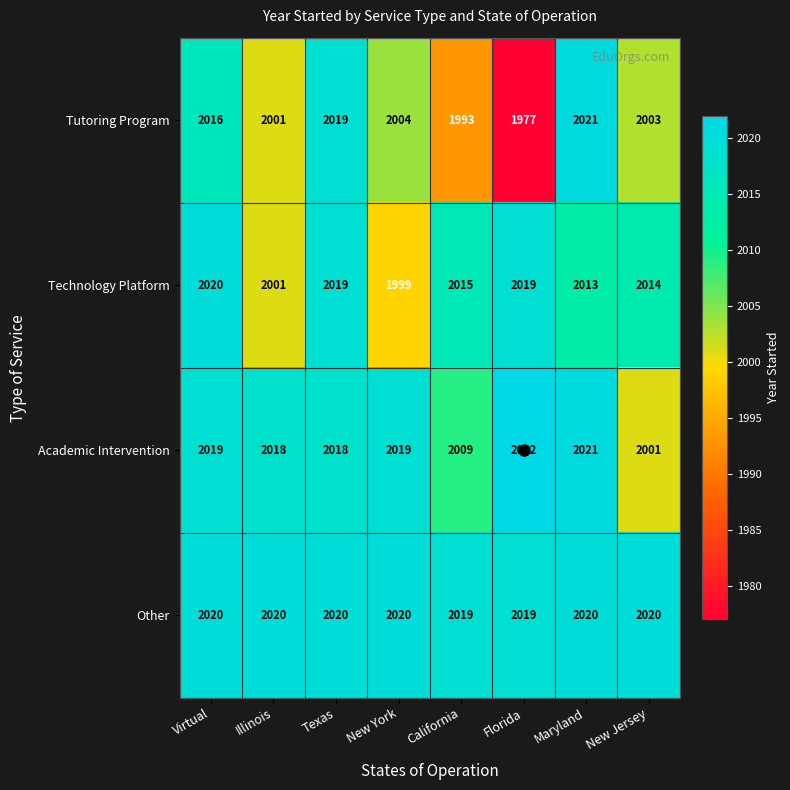

Rank the series at California from highest to lowest value.

Other, Technology Platform, Academic Intervention, Tutoring Program